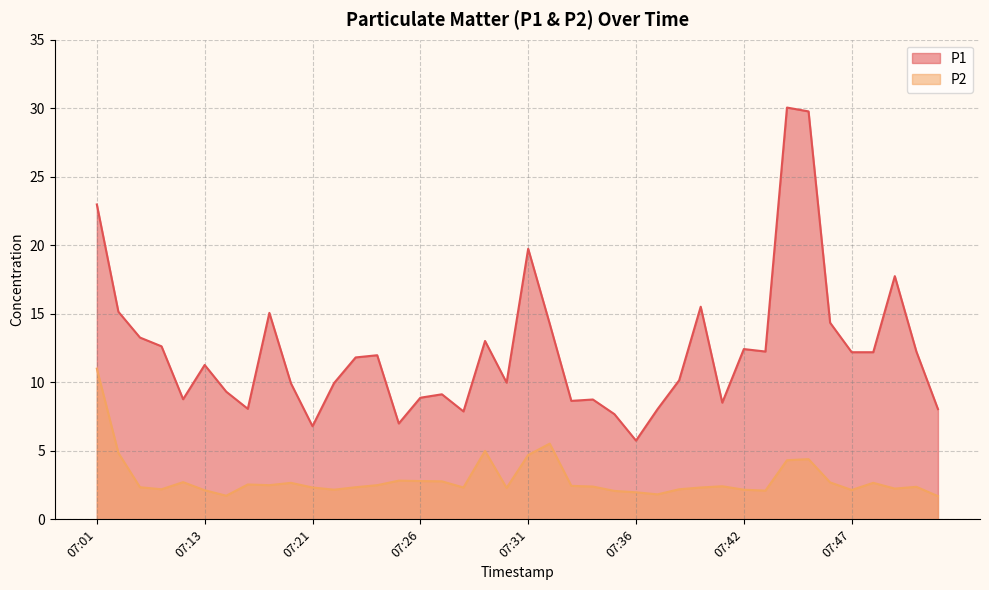

Where is the first local maximum for P2?

07:12